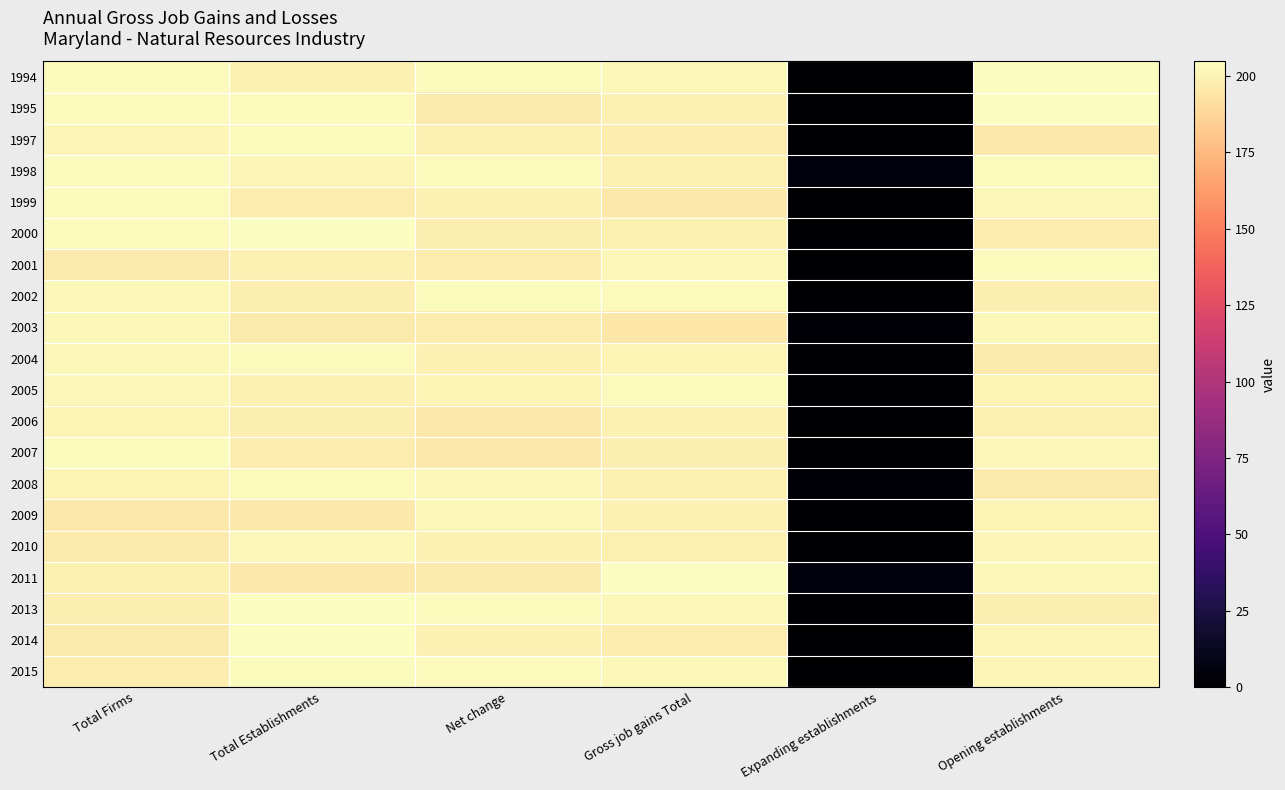

Which series has the widest spread of values?

1994